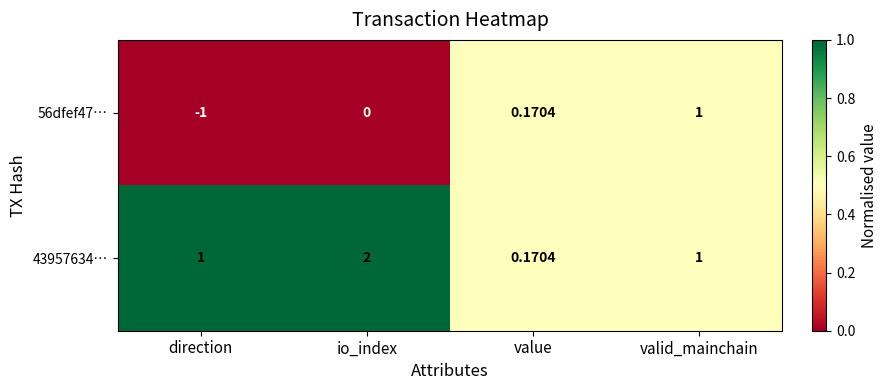

At which label is 56dfef47… closest to 0?

io_index